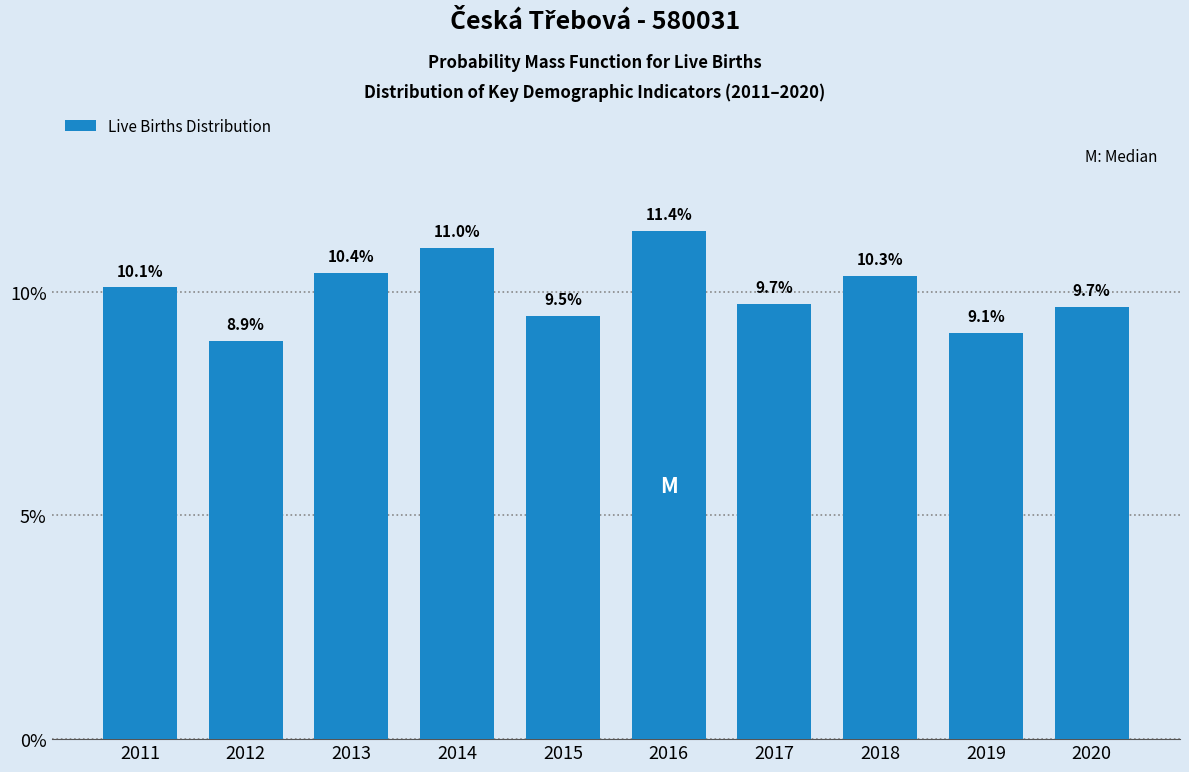

Reading left to right, extract all data points from this chart.

2011=10.1	2012=8.9	2013=10.4	2014=11.0	2015=9.5	2016=11.4	2017=9.7	2018=10.3	2019=9.1	2020=9.7